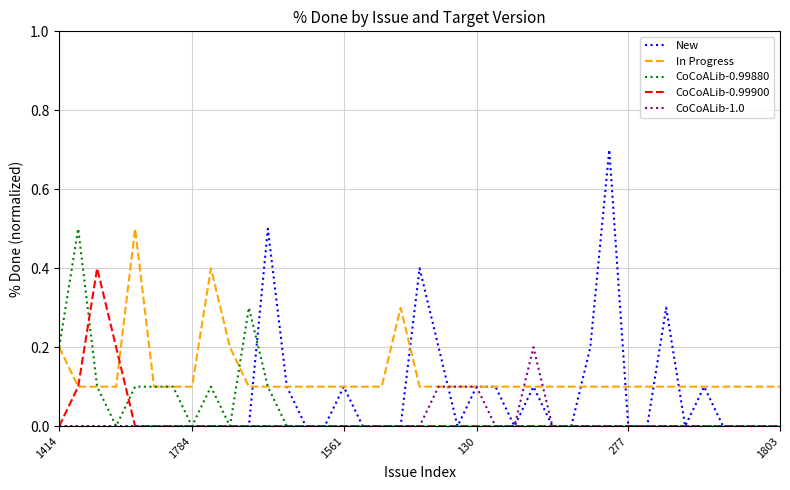

Which series has the largest total across all categories?

In Progress